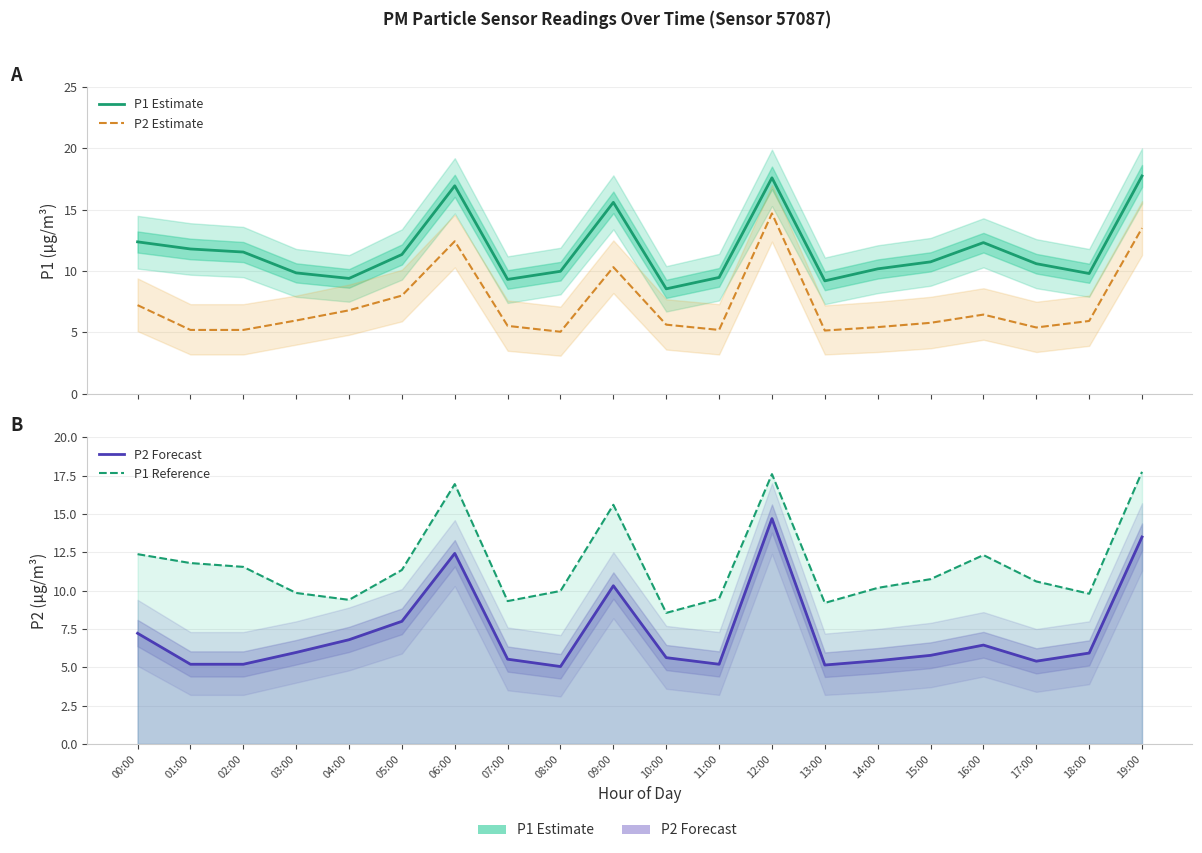

Which label corresponds to the smallest value in the chart?

08:00